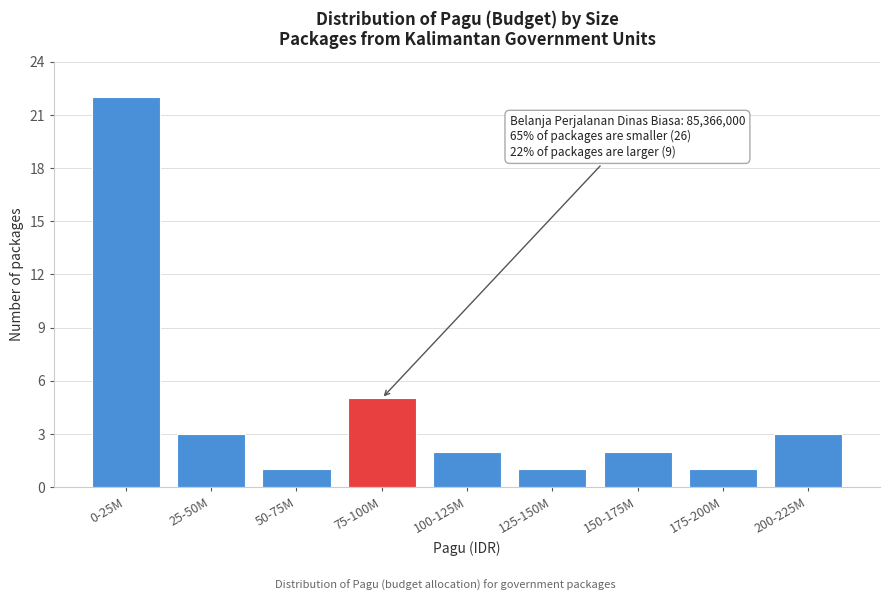

Reading right to left, what are all the values shown in this chart?

200-225M=3	175-200M=1	150-175M=2	125-150M=1	100-125M=2	75-100M=5	50-75M=1	25-50M=3	0-25M=22